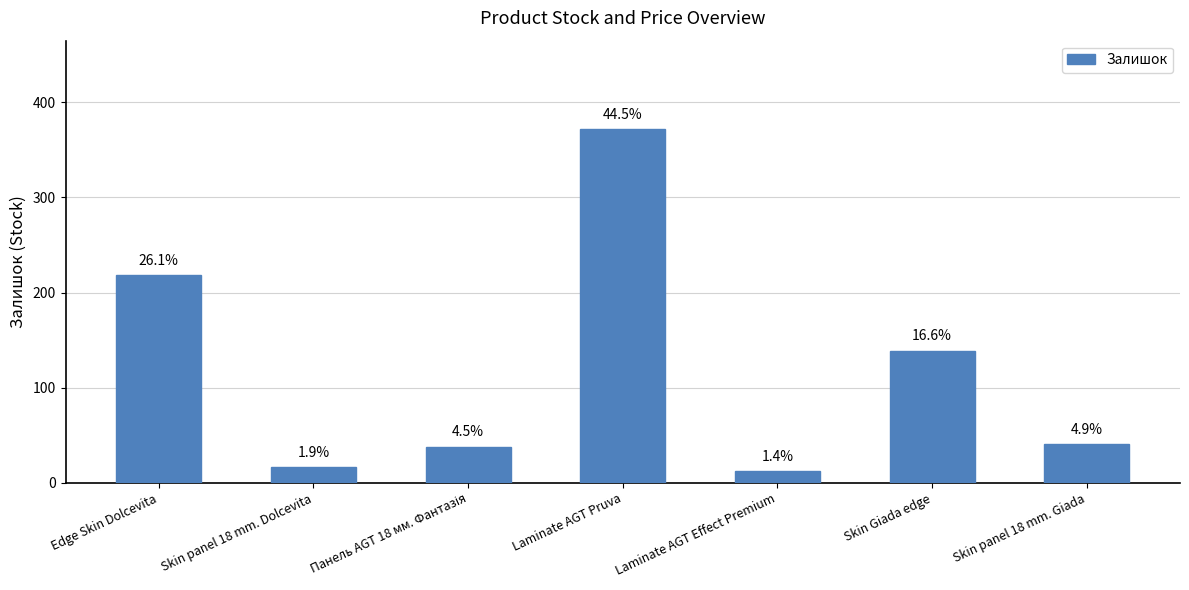

What is the label of the 5th bar from the left?

Laminate AGT Effect Premium